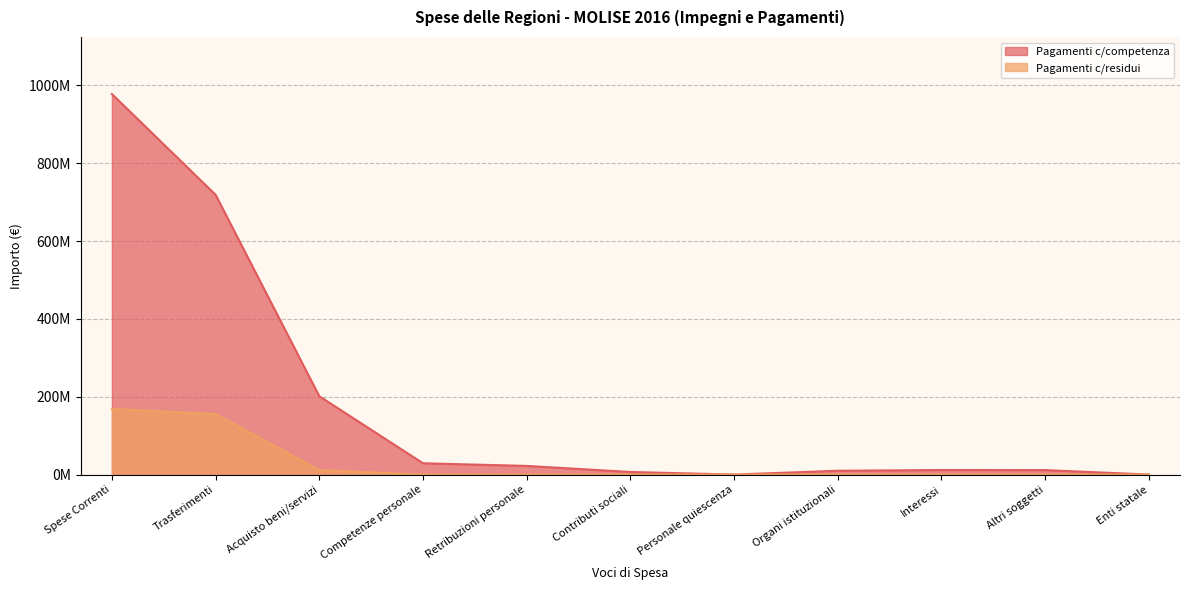

Rank the categories by Pagamenti c/residui value from lowest to highest.

Interessi, Altri soggetti, Enti statale, Contributi sociali, Retribuzioni personale, Competenze personale, Organi istituzionali, Personale quiescenza, Acquisto beni/servizi, Trasferimenti, Spese Correnti